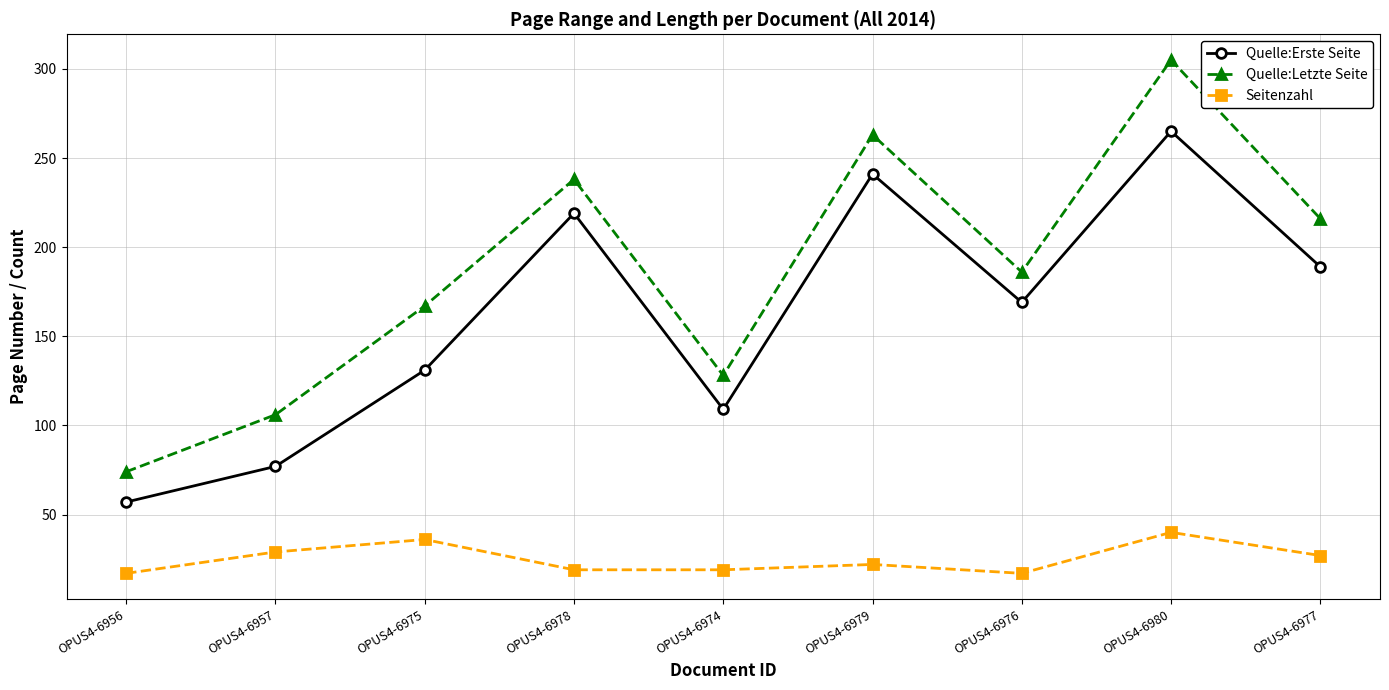

The value of Quelle:Erste Seite at OPUS4-6956 is 28. True or false?

False